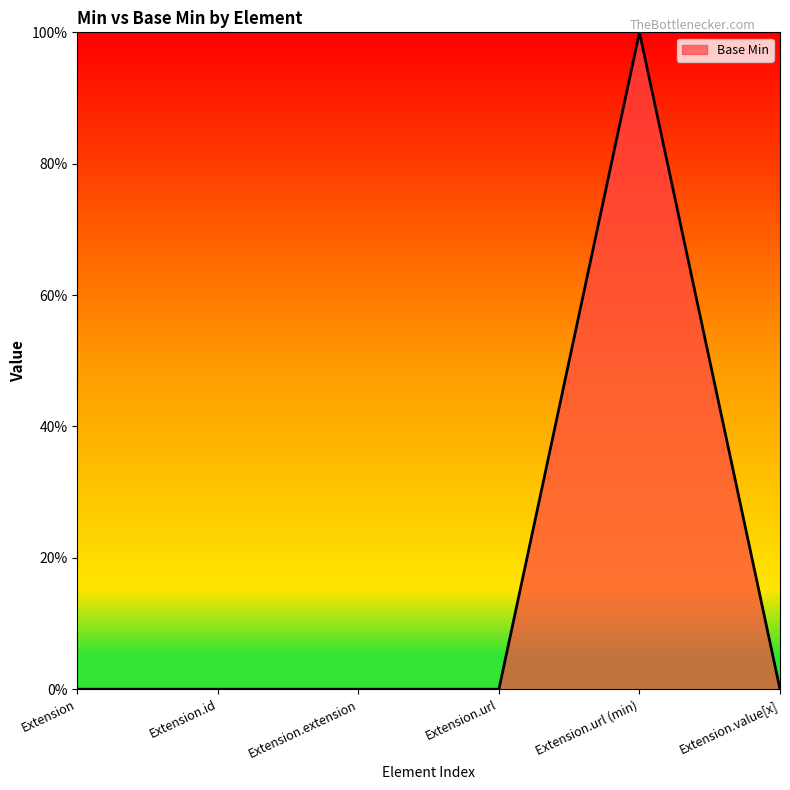

Is it true that the value at Extension.extension is 1?

False